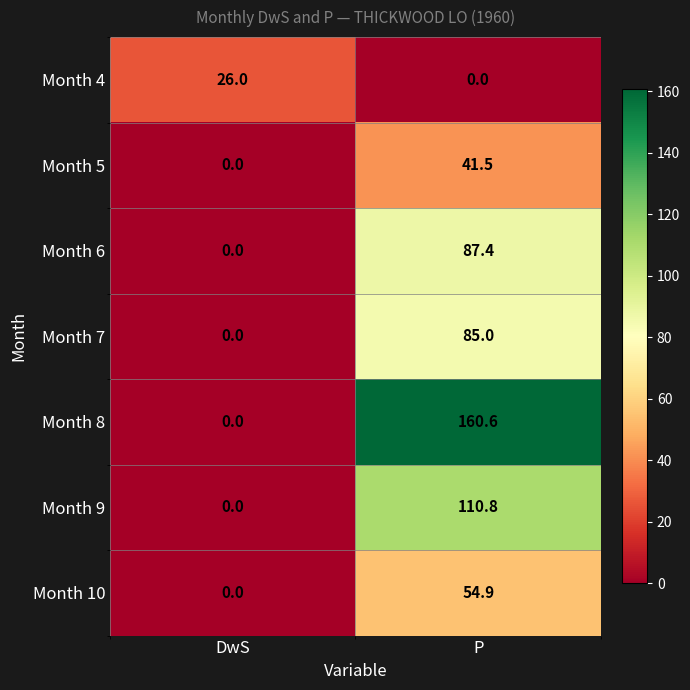

What is the approximate value of Month 8 at P?

160.6